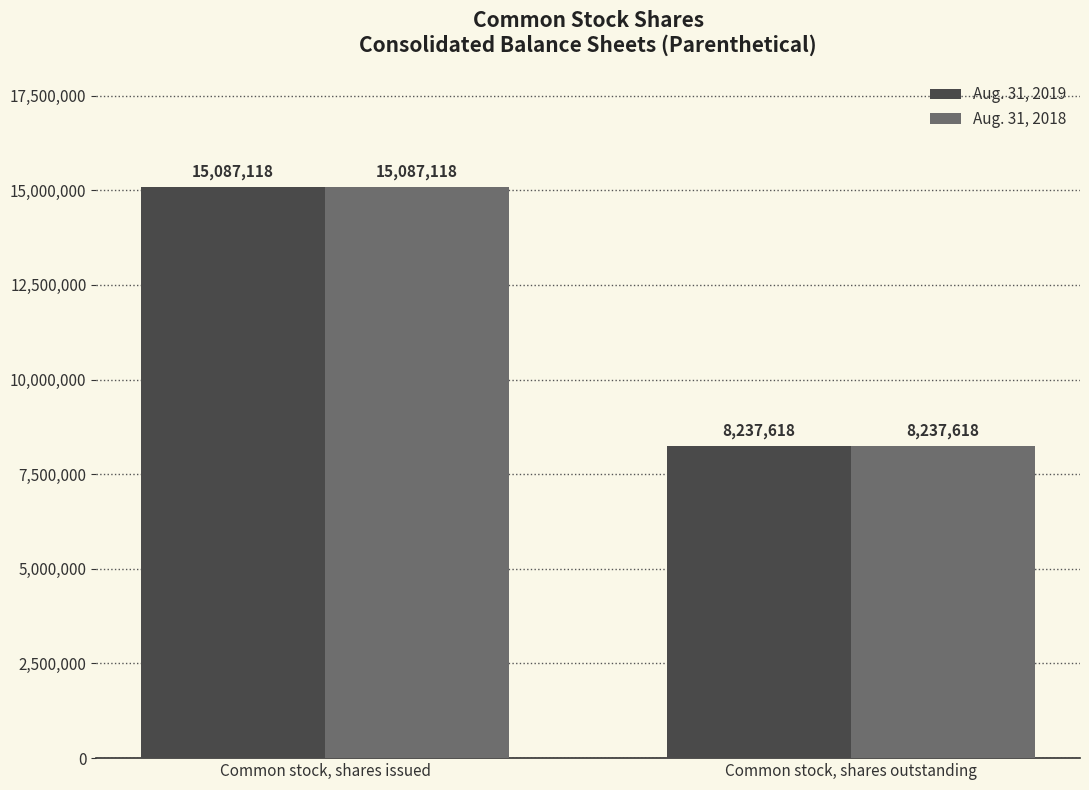

What position from the right is Common stock, shares issued?

2